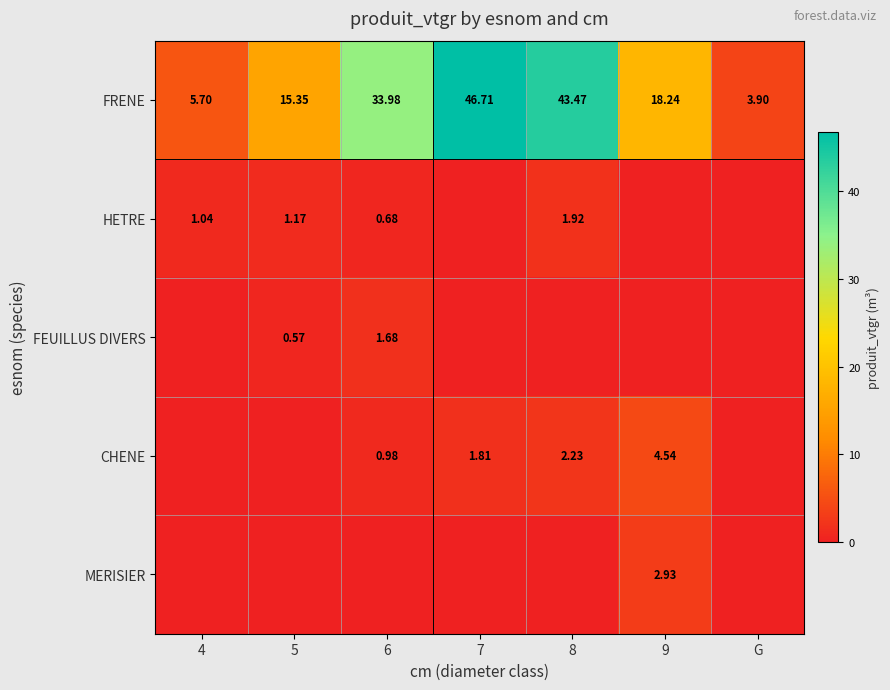

Rank the categories by FEUILLUS DIVERS value from highest to lowest.

6, 5, 4, 7, 8, 9, G